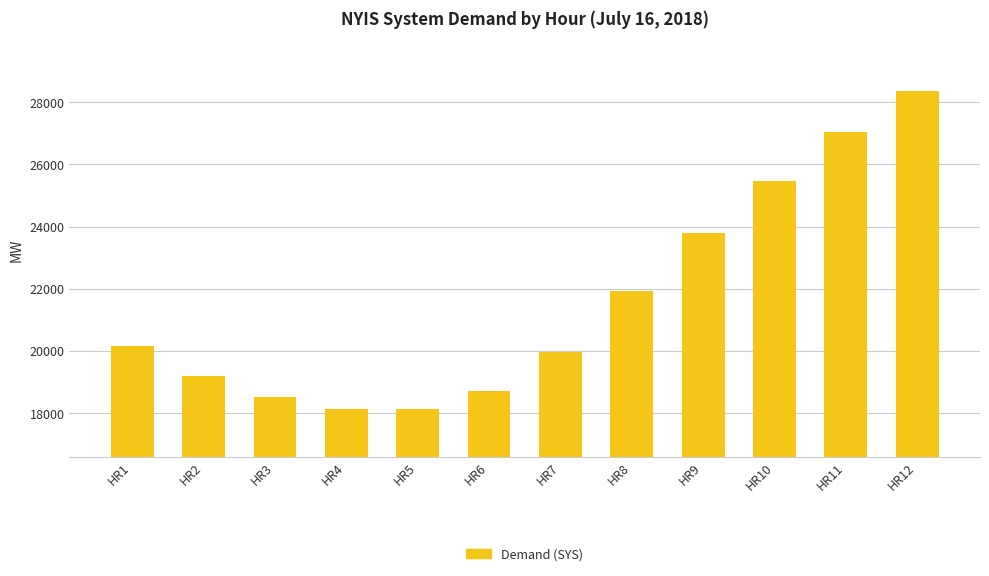

Which label corresponds to the largest value in the chart?

HR12